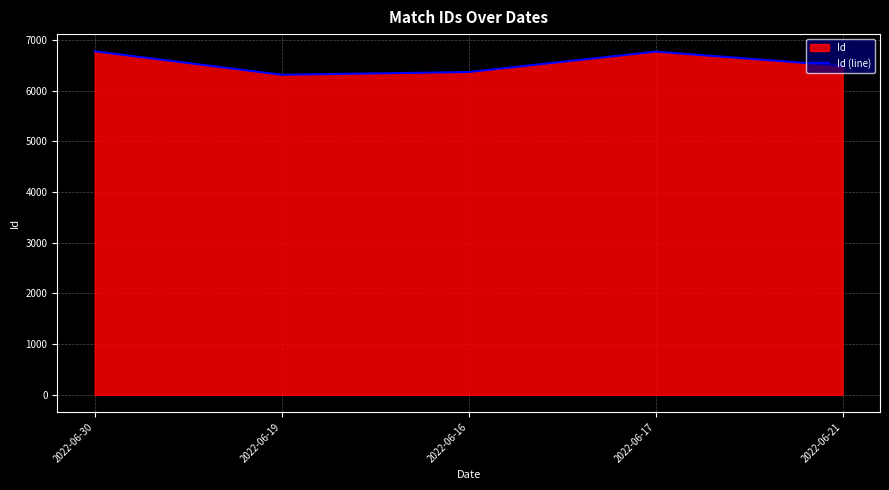

How many data points does each series have?

5